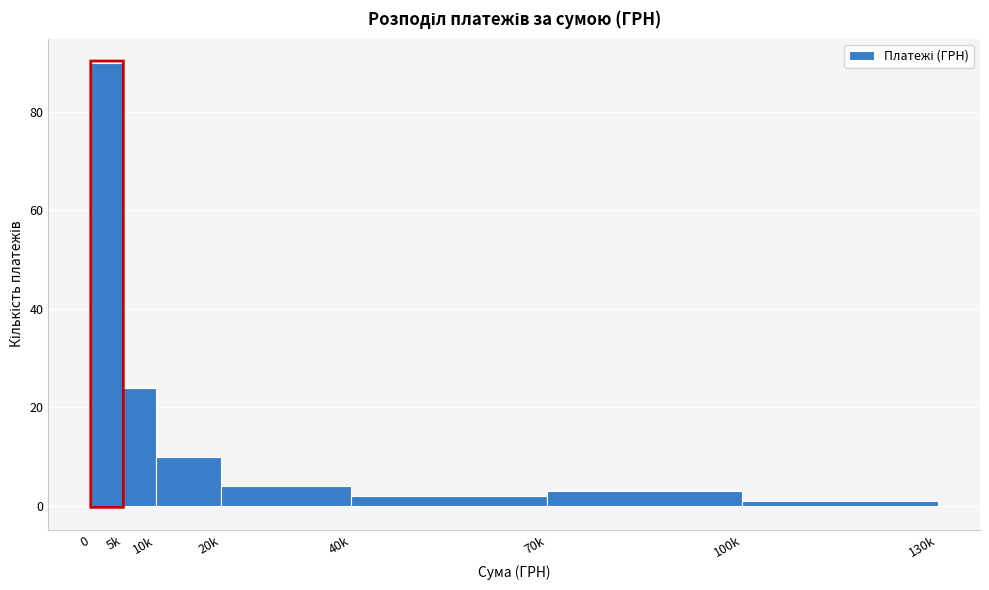

Reading left to right, extract all data points from this chart.

0=90	5k=24	10k=10	20k=4	40k=2	70k=3	100k=1